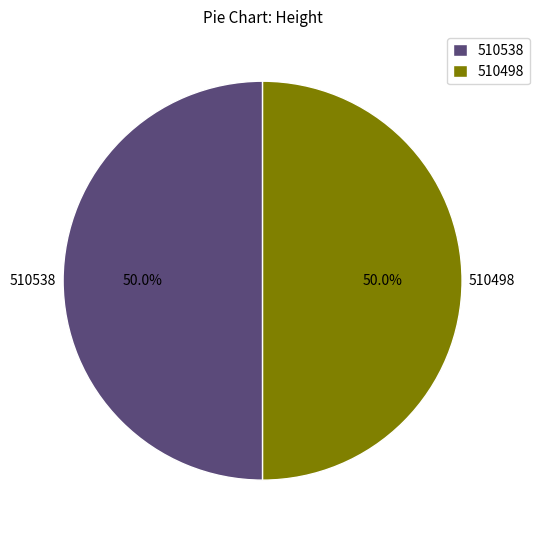

What percentage is the 510498 slice, to the nearest percent?

50%